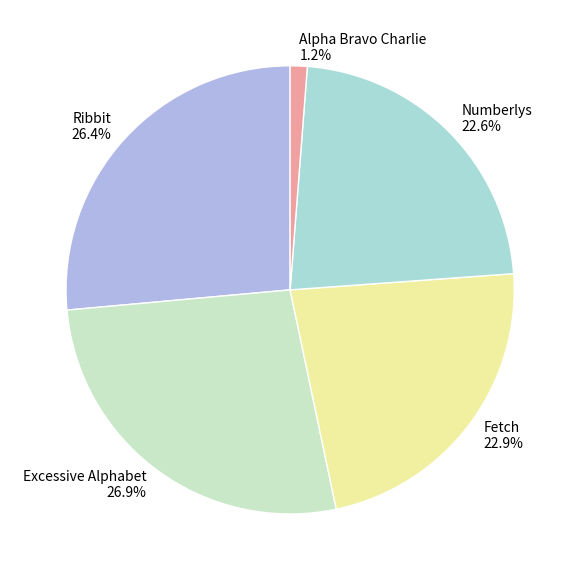

Approximately how many times larger is the value at Fetch compared to Ribbit?

0.9